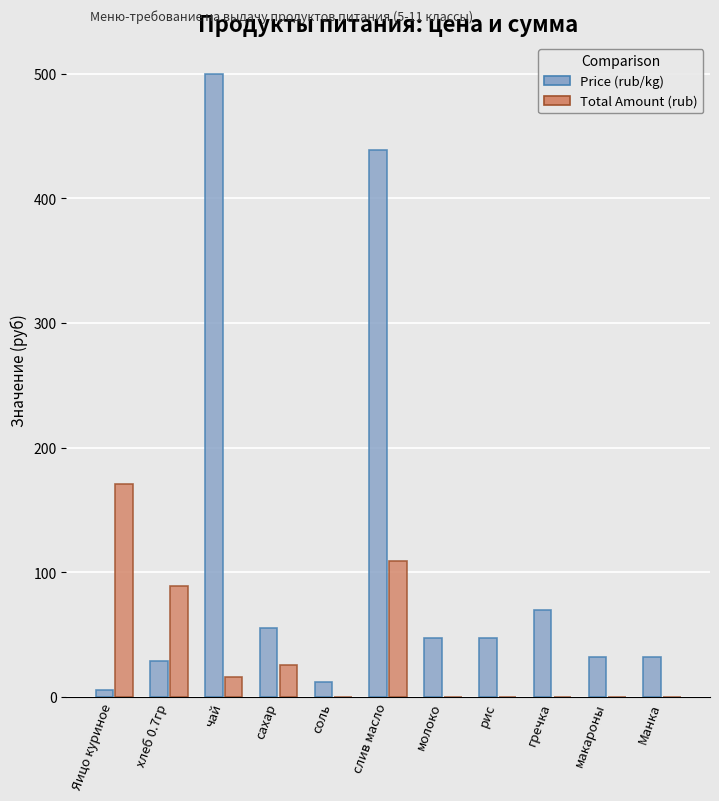

Which series has the largest total across all categories?

Price (rub/kg)